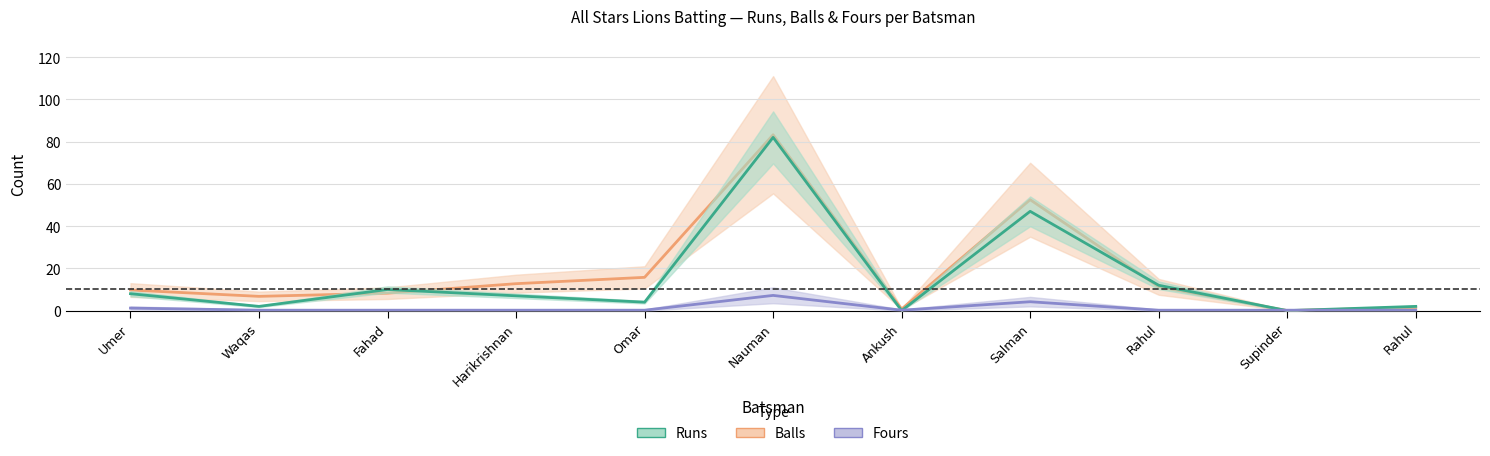

Where do Balls and Fours first cross each other?

Rahul and Supinder